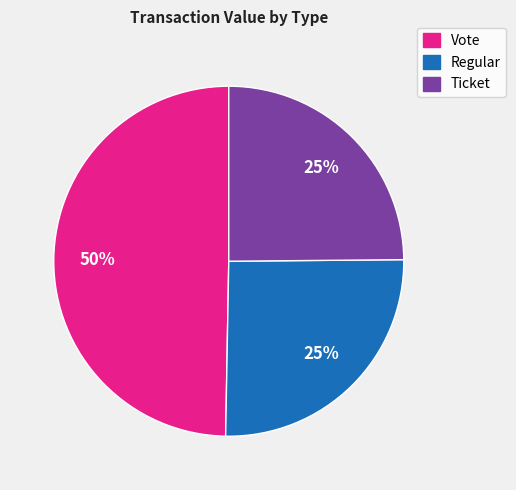

Count the number of slices in the pie.

3